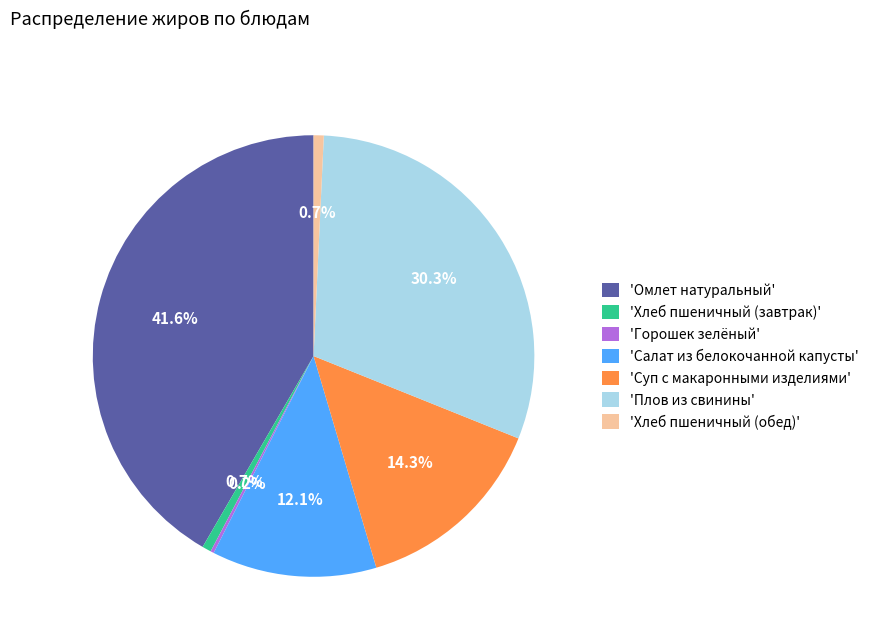

Between 'Суп с макаронными изделиями' and 'Плов из свинины', which is larger?

'Плов из свинины'